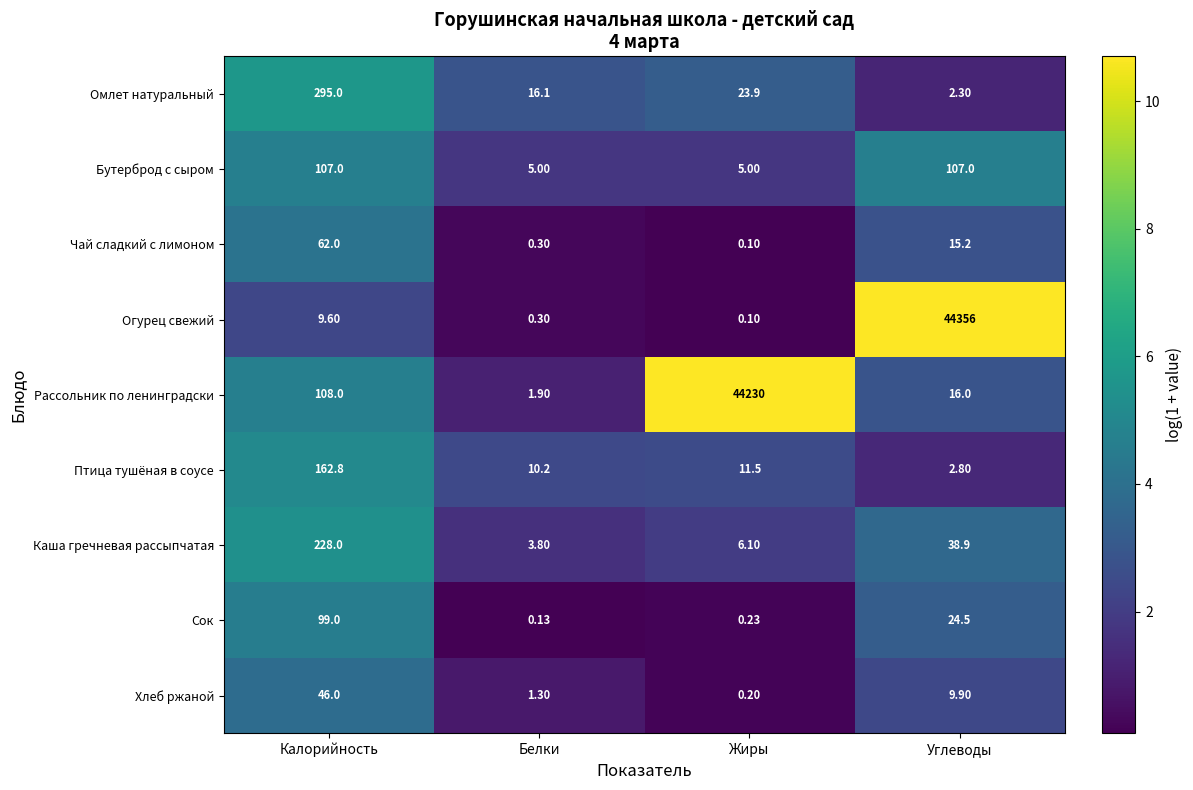

Count the number of data series in this chart.

9